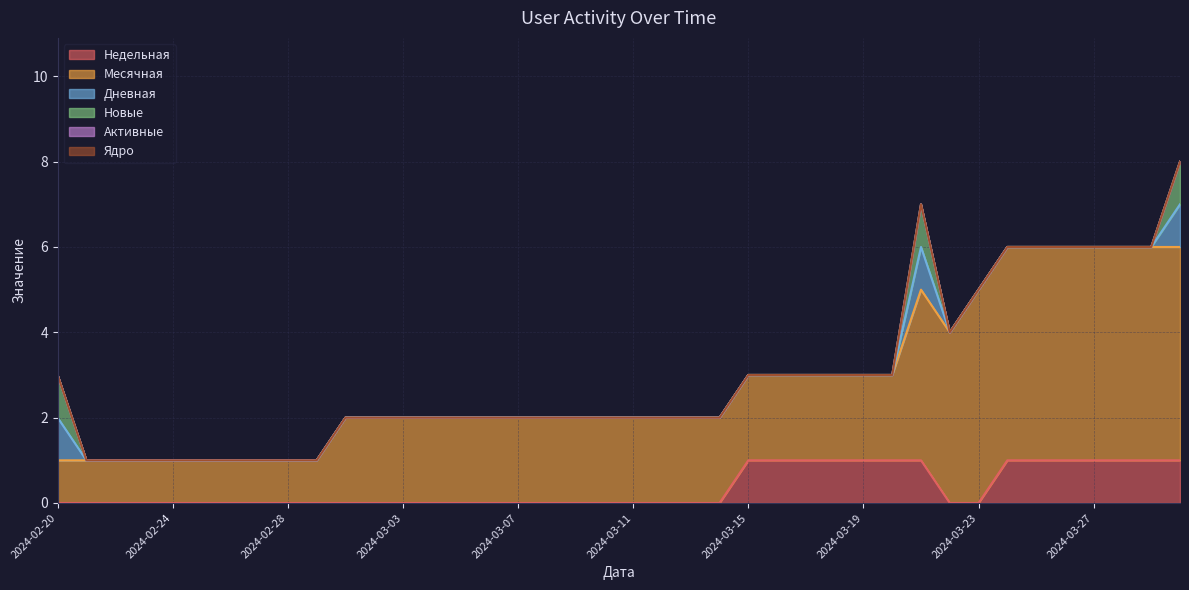

What is the difference between the highest and lowest values at 2024-03-22?

4